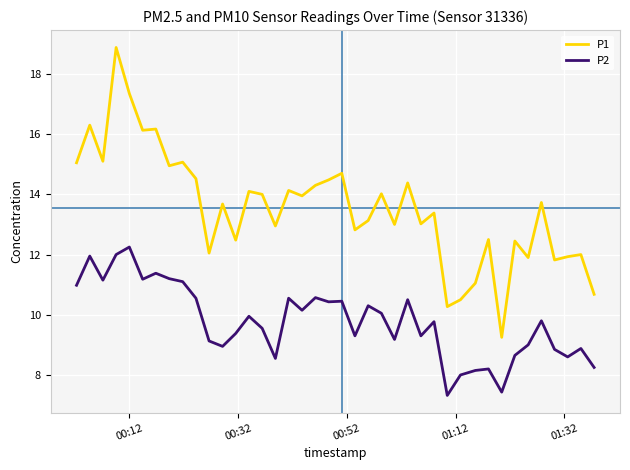

List the series in order of their overall mean, lowest first.

P2, P1